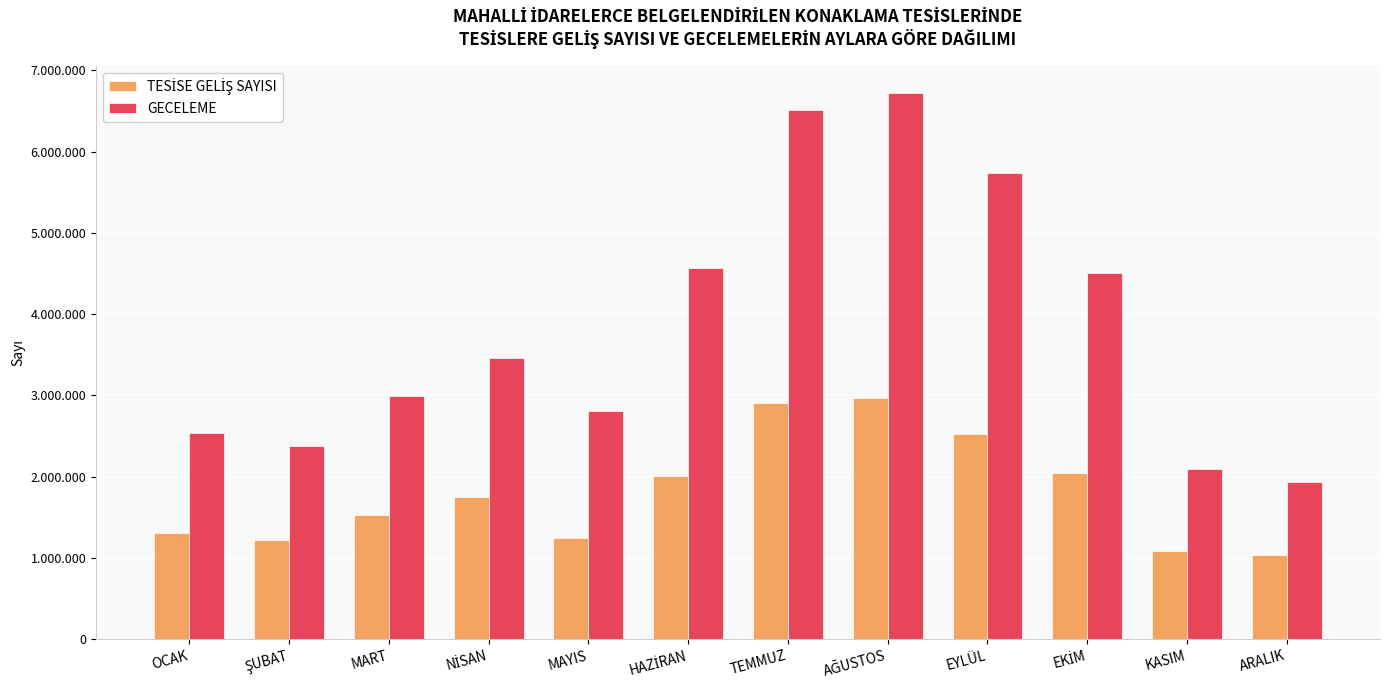

Where is TESİSE GELİŞ SAYISI nearest to the value 1998139?

HAZİRAN